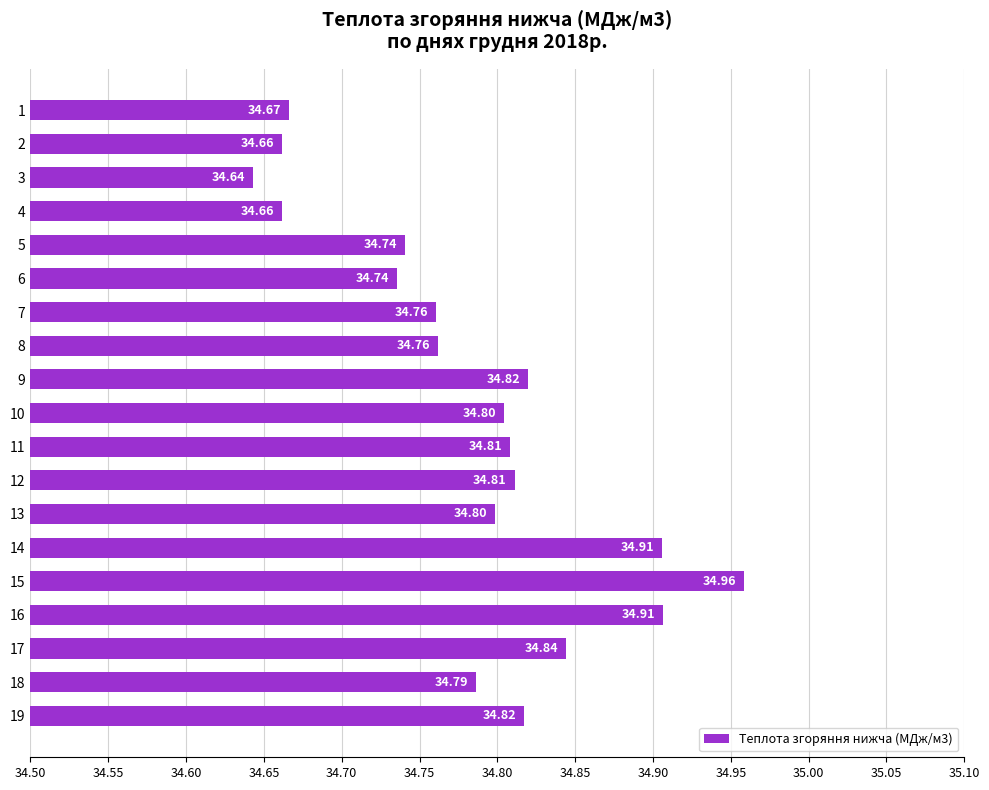

How many data points does each series have?

19